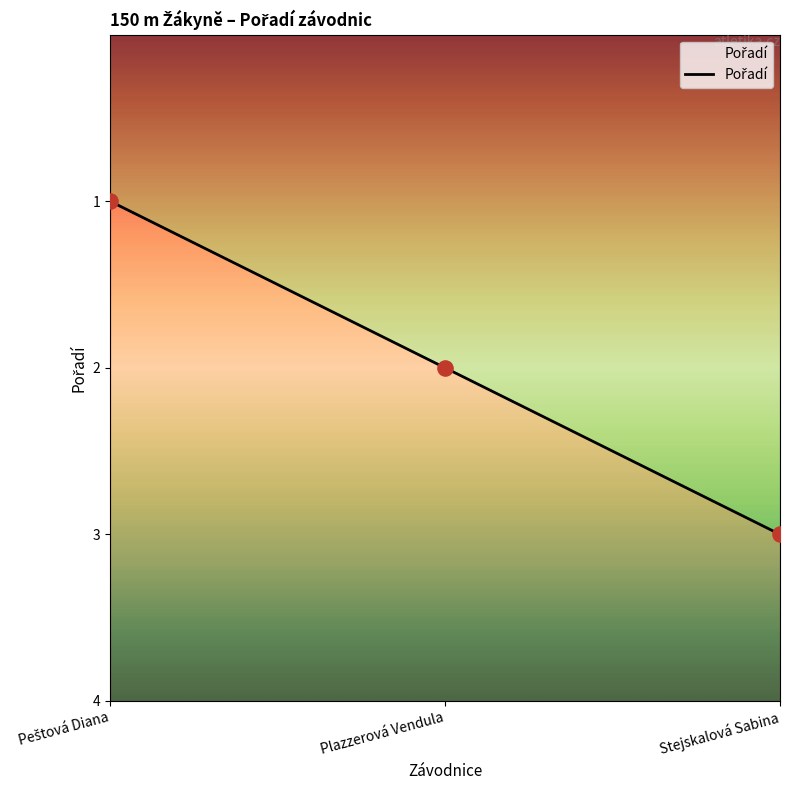

Which has a higher value, Peštová Diana or Stejskalová Sabina?

Stejskalová Sabina